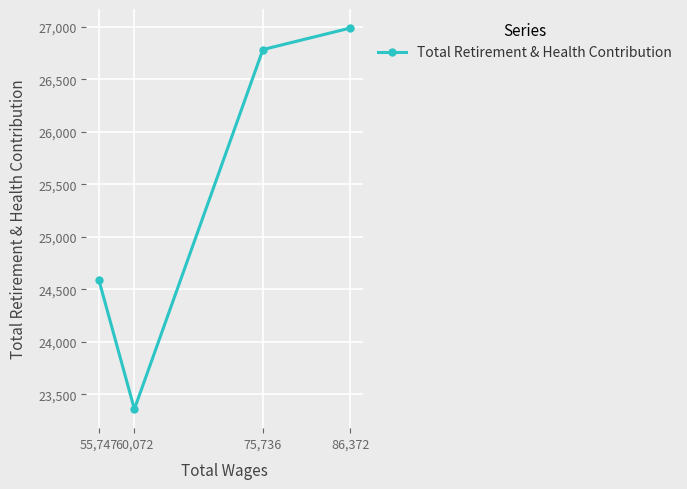

What is the sum of the values at 55,747 and 86,372?

51577